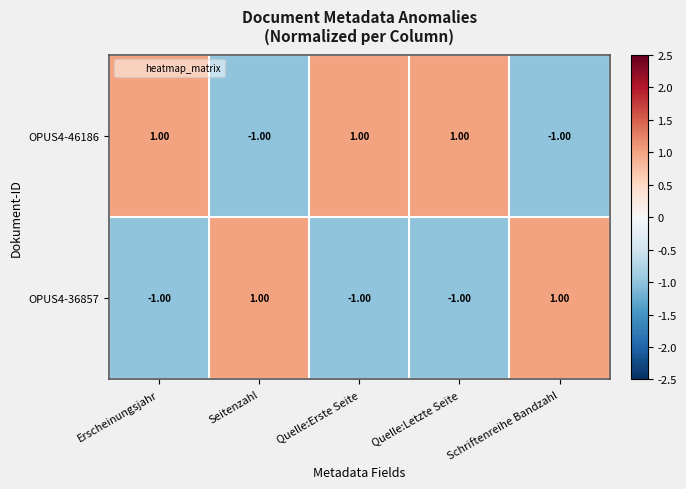

How many categories are shown in the chart?

5